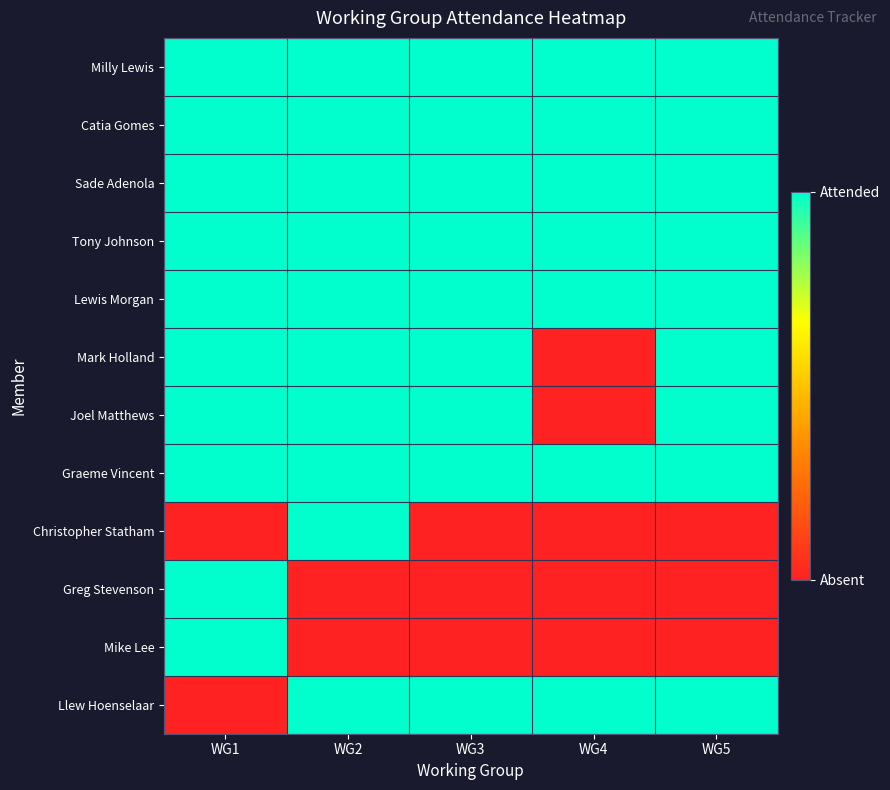

At how many categories does at least one series exceed 0?

5